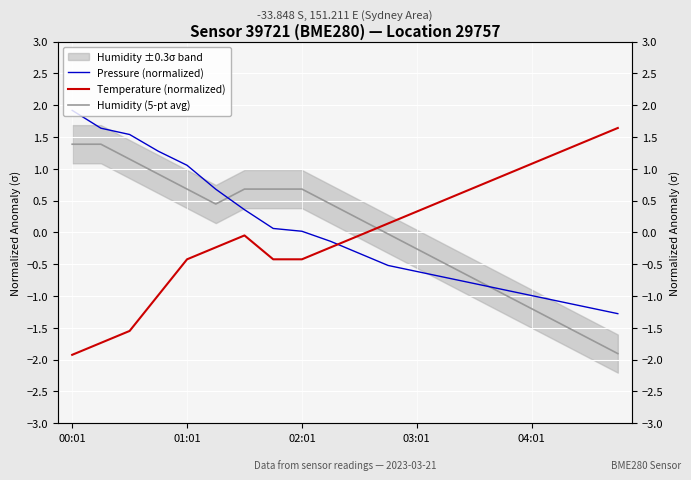

What is the minimum value shown in the chart?

-1.9